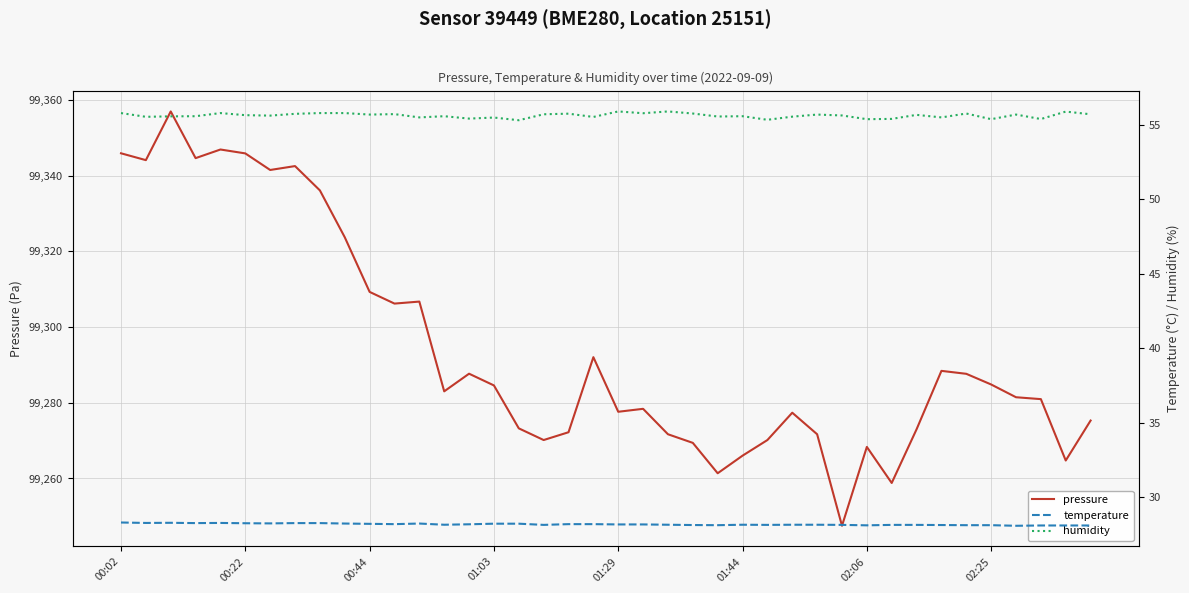

How many distinct data groups are displayed?

3